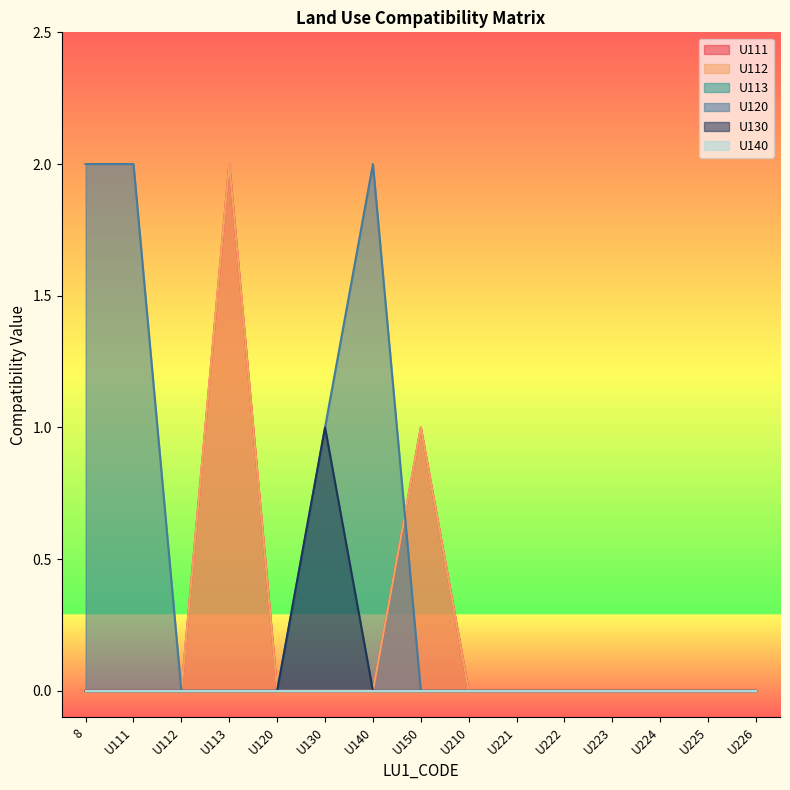

At which category does the chart reach its peak across all series?

U113